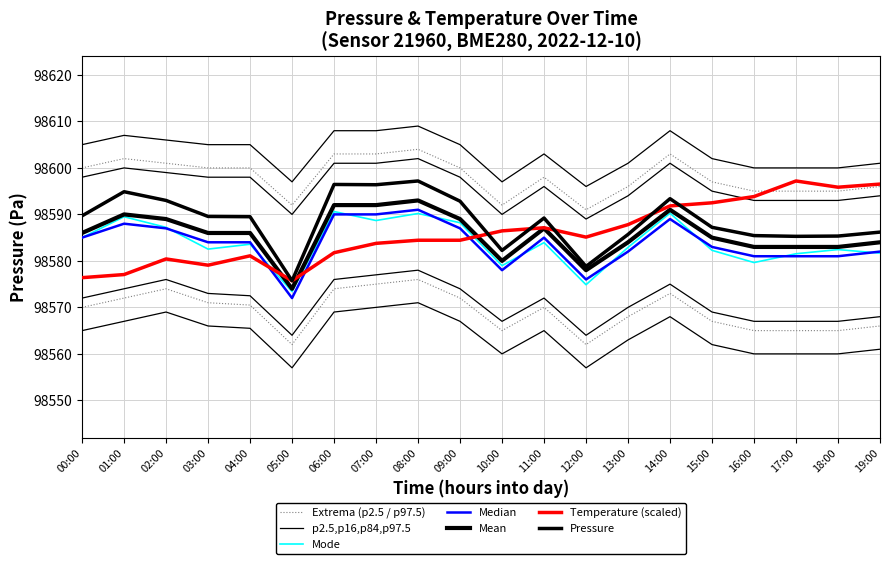

At which category does pressure_mean reach its first local valley?

05:00